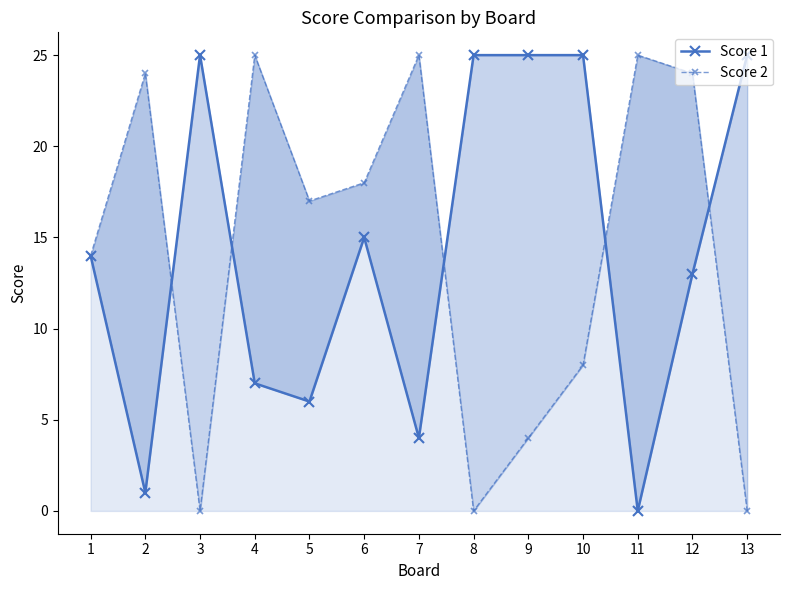

How many lines are shown in the chart?

2